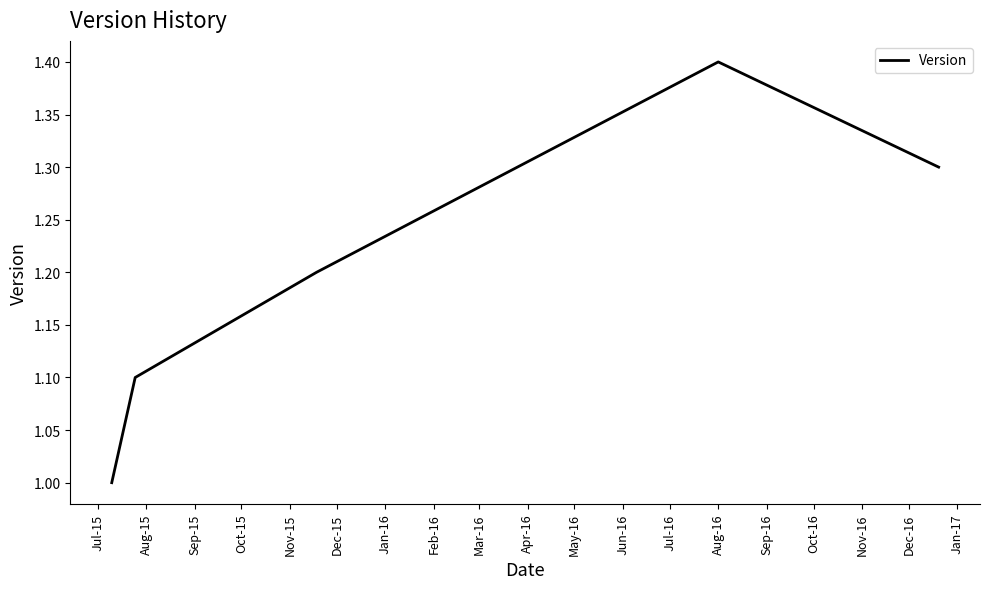

What is the maximum value shown in the chart?

1.4